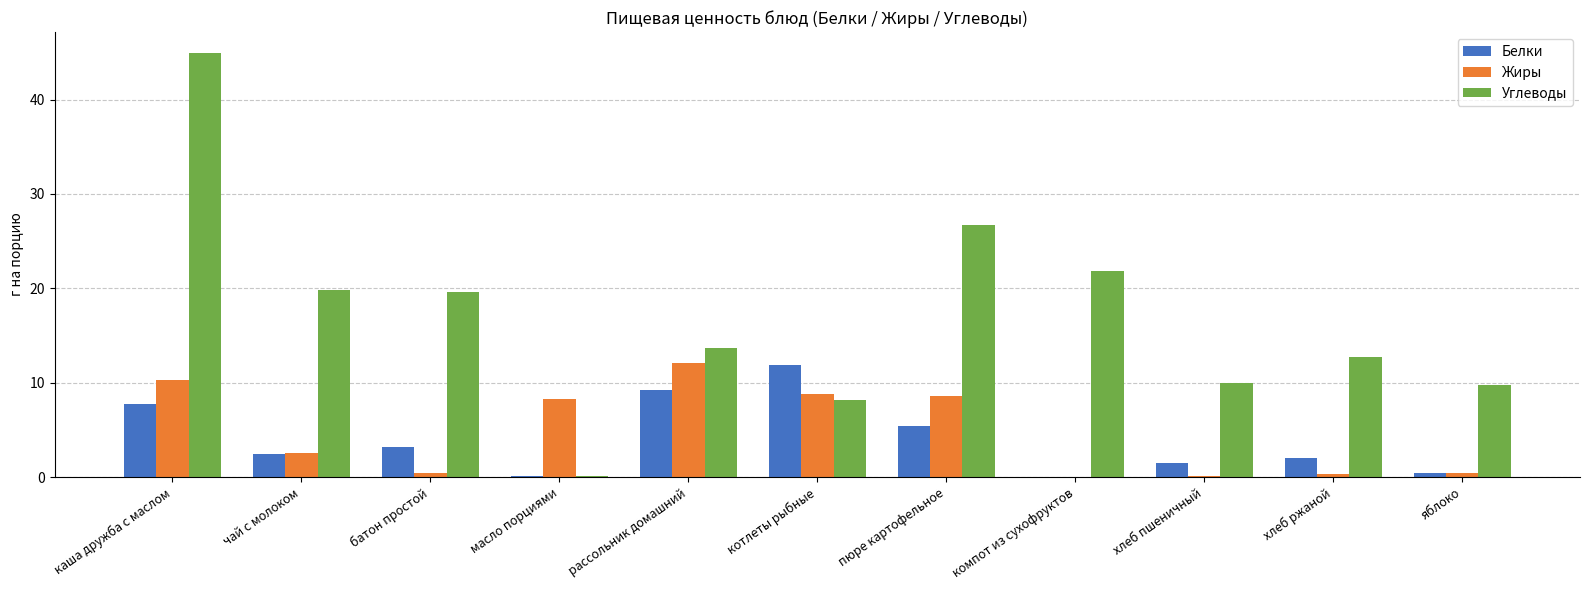

What is the average value of the Жиры series?

4.7